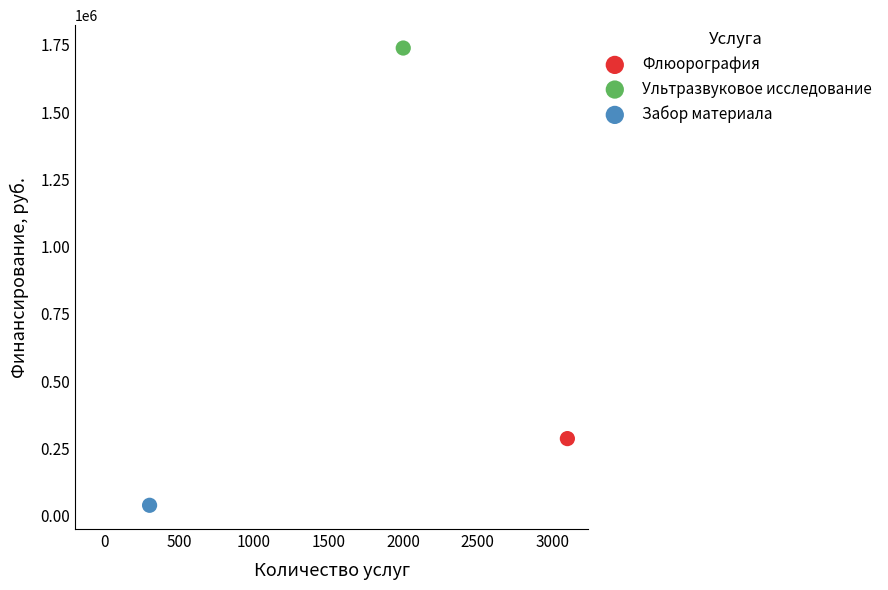

What are all the series names shown in the legend?

Флюорография, Ультразвуковое исследование, Забор материала